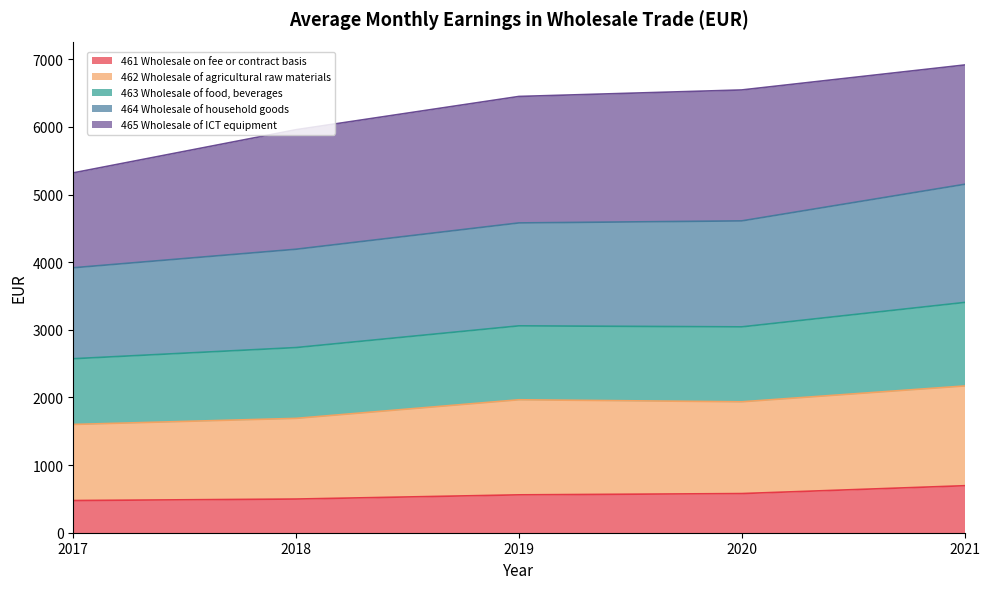

What is the total value across all series at 2018?

5959